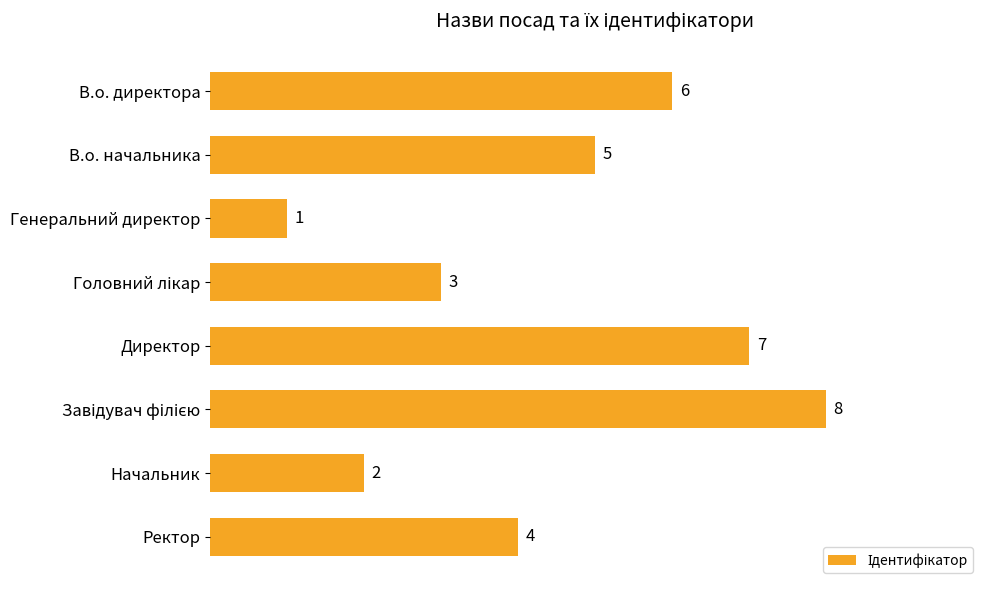

What position from the bottom is Ректор?

1